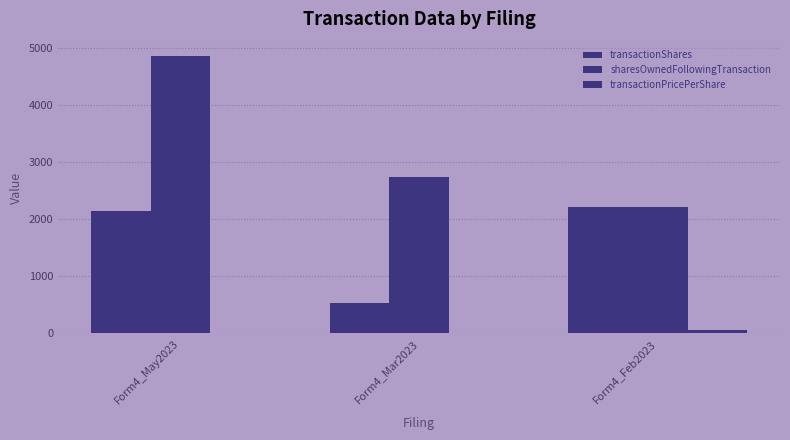

What is the label of the 3rd bar from the right?

Form4_May2023